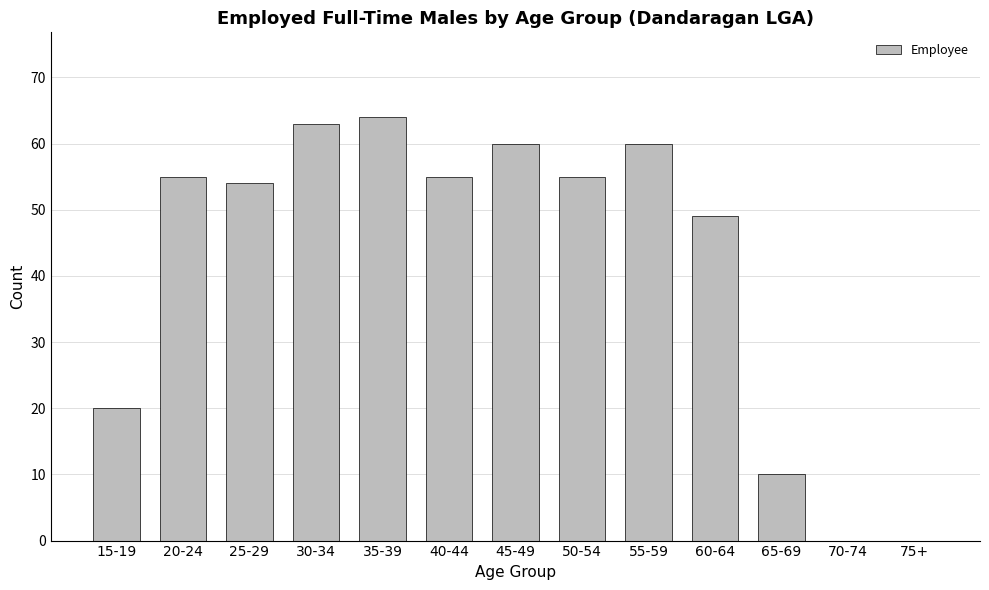

The chart shows a value of 60 at 55-59. True or false?

True